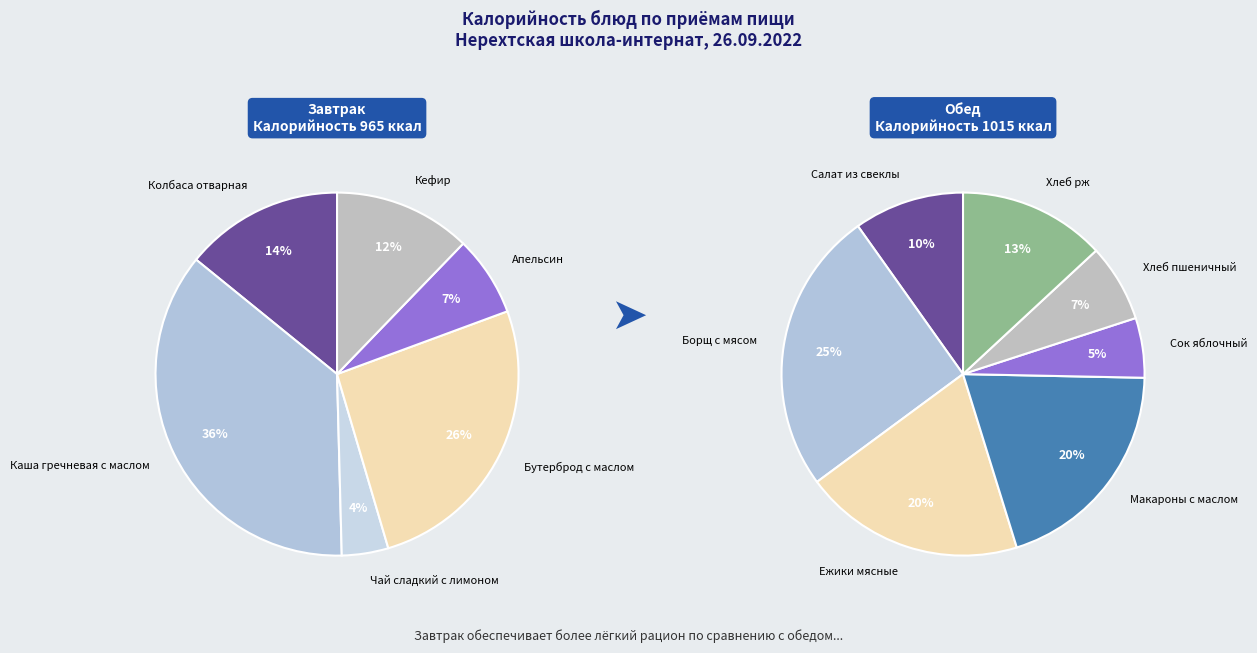

Does any single category account for the majority?

No